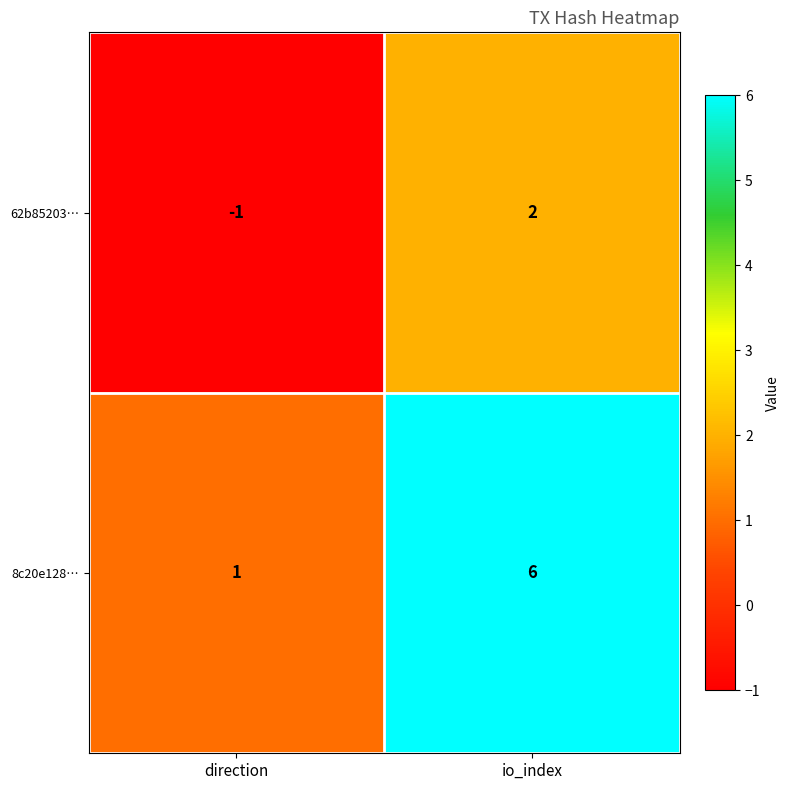

How many series are shown in this chart?

2